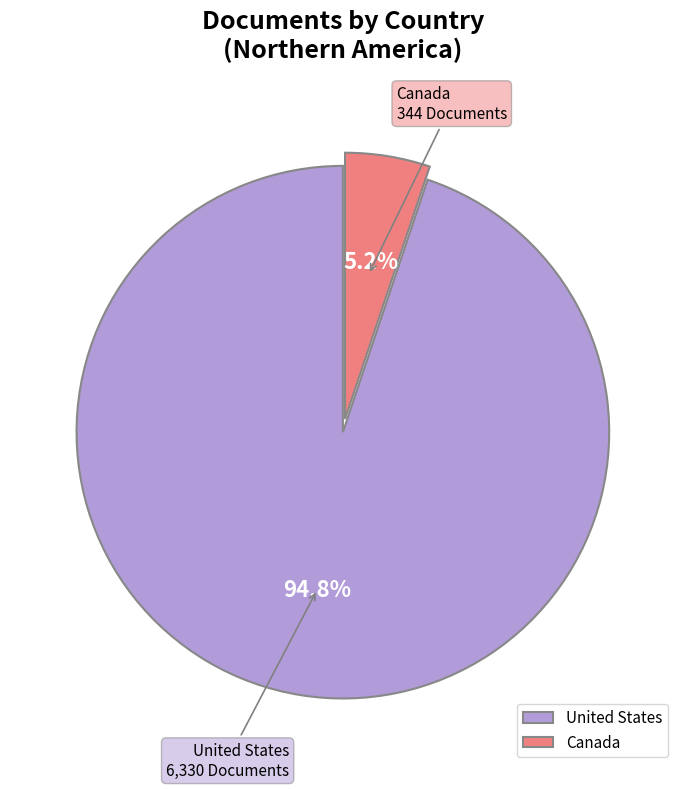

To the nearest percent, what portion does United States represent?

95%